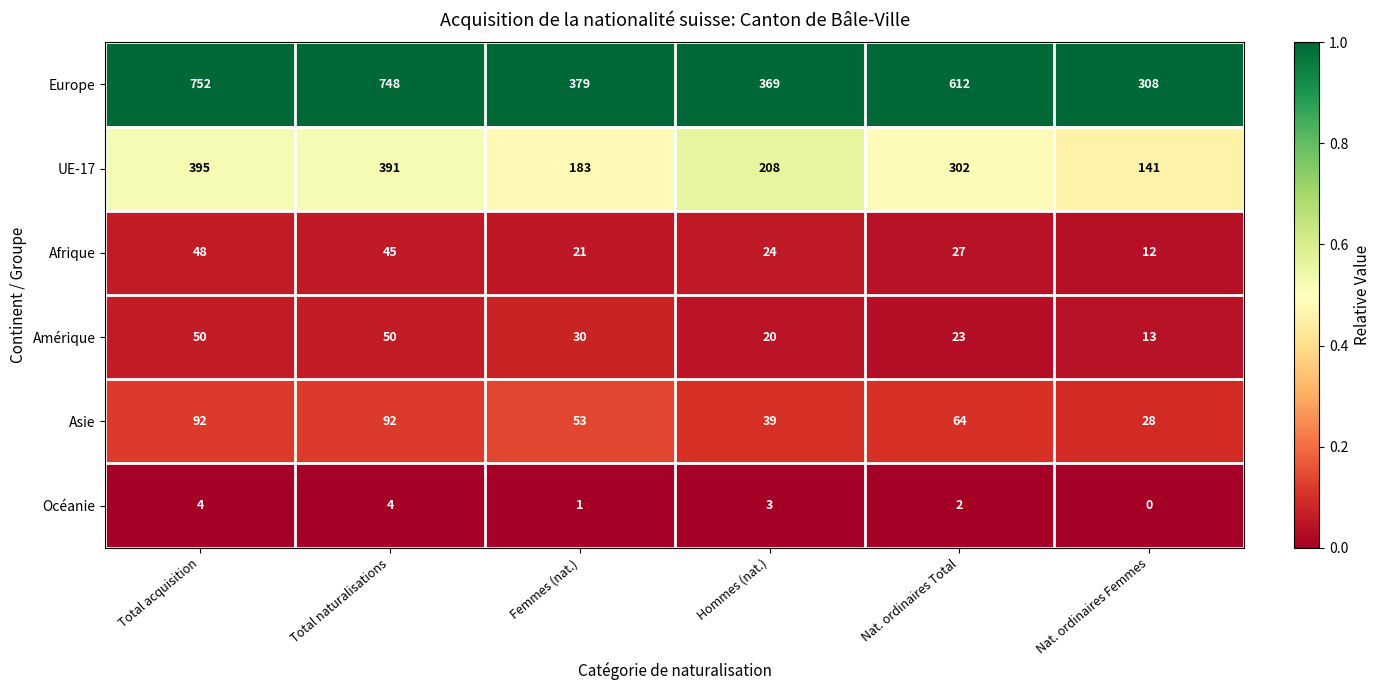

How many data points does each series have?

6